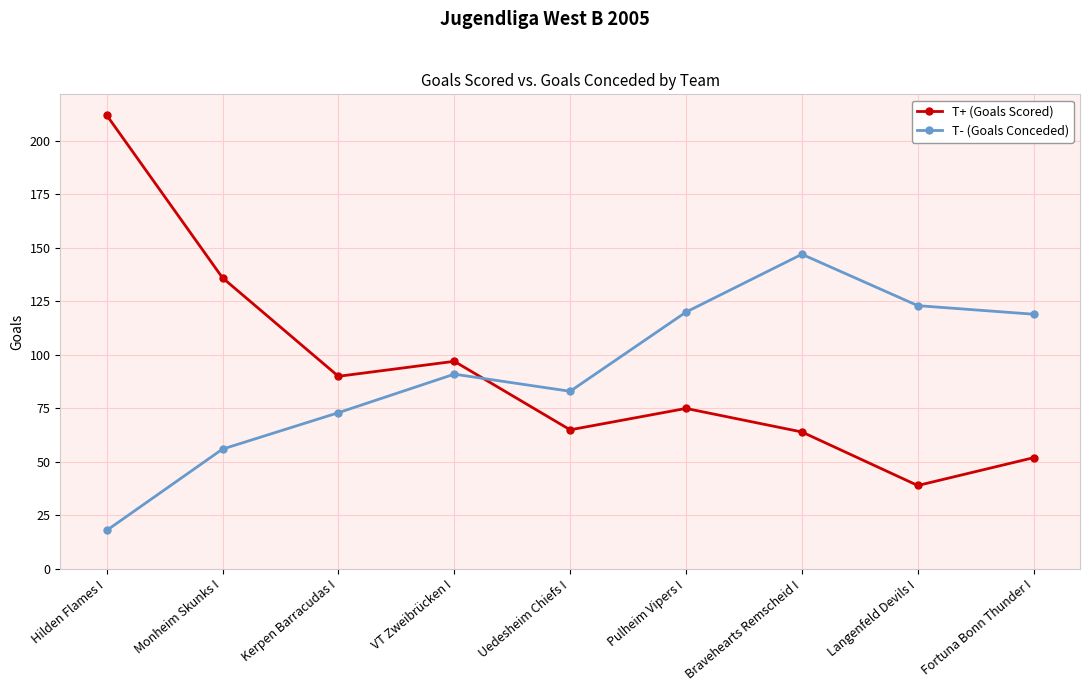

Is the value of T+ (Goals Scored) at Hilden Flames I greater than the value of T- (Goals Conceded) at Monheim Skunks I?

Yes